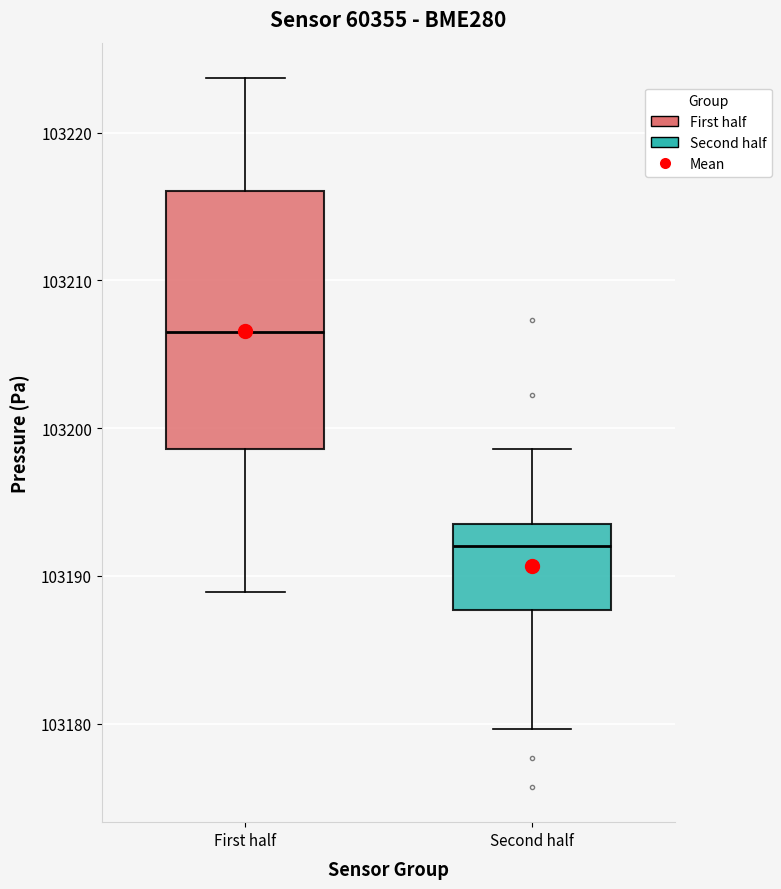

Which box has the lowest median line?

Second half